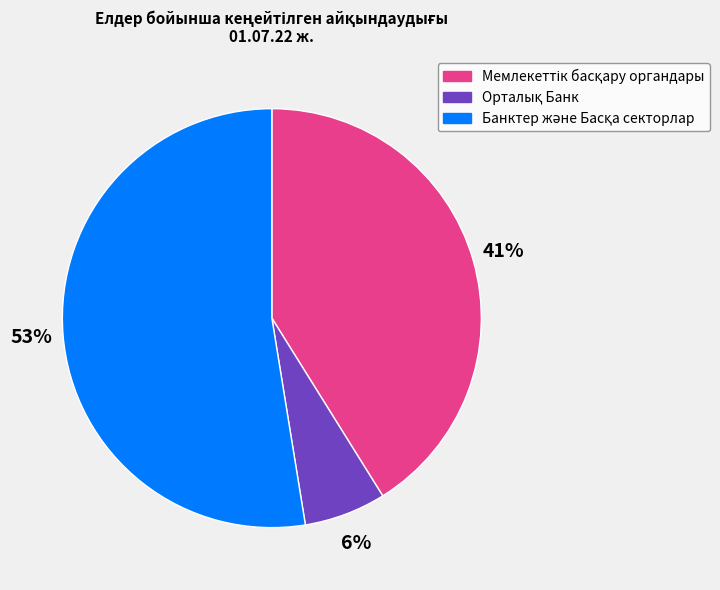

How many slices are in this pie chart?

3